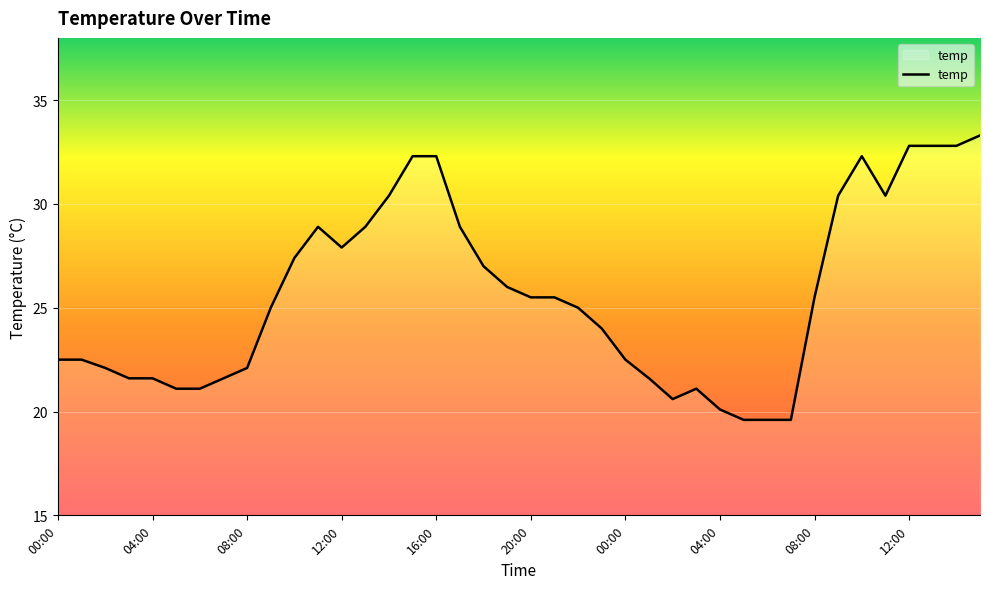

What is the difference between the maximum and minimum values?

13.7